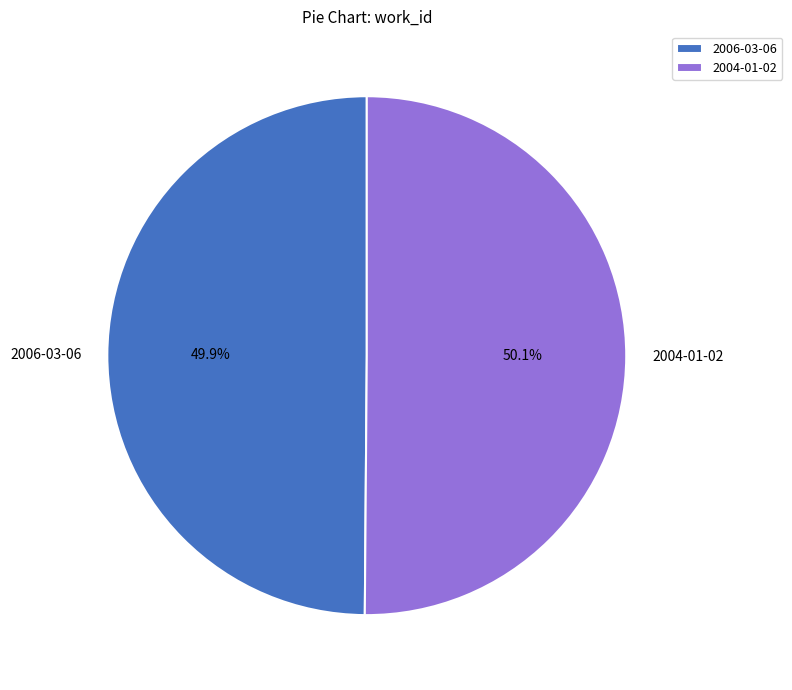

Is there any slice that represents more than half of the pie?

Yes